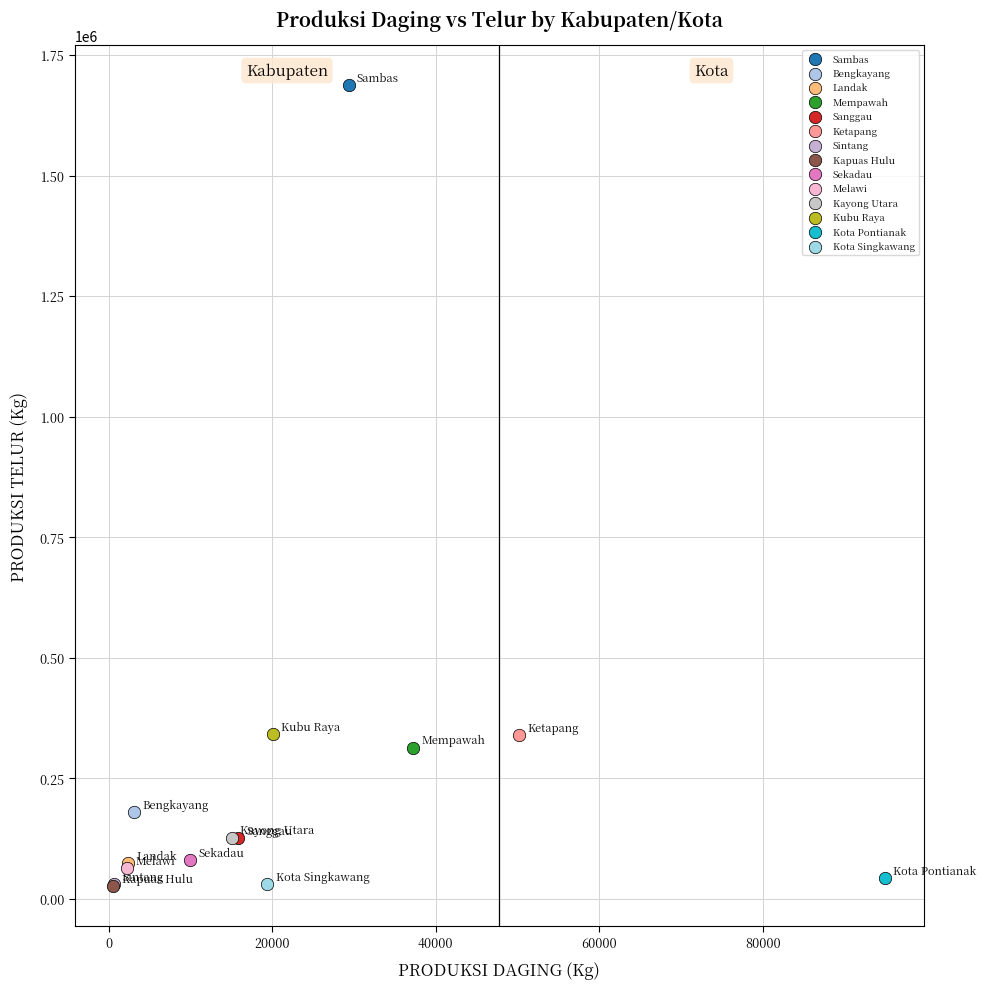

What are all the series names shown in the legend?

Sambas, Bengkayang, Landak, Mempawah, Sanggau, Ketapang, Sintang, Kapuas Hulu, Sekadau, Melawi, Kayong Utara, Kubu Raya, Kota Pontianak, Kota Singkawang